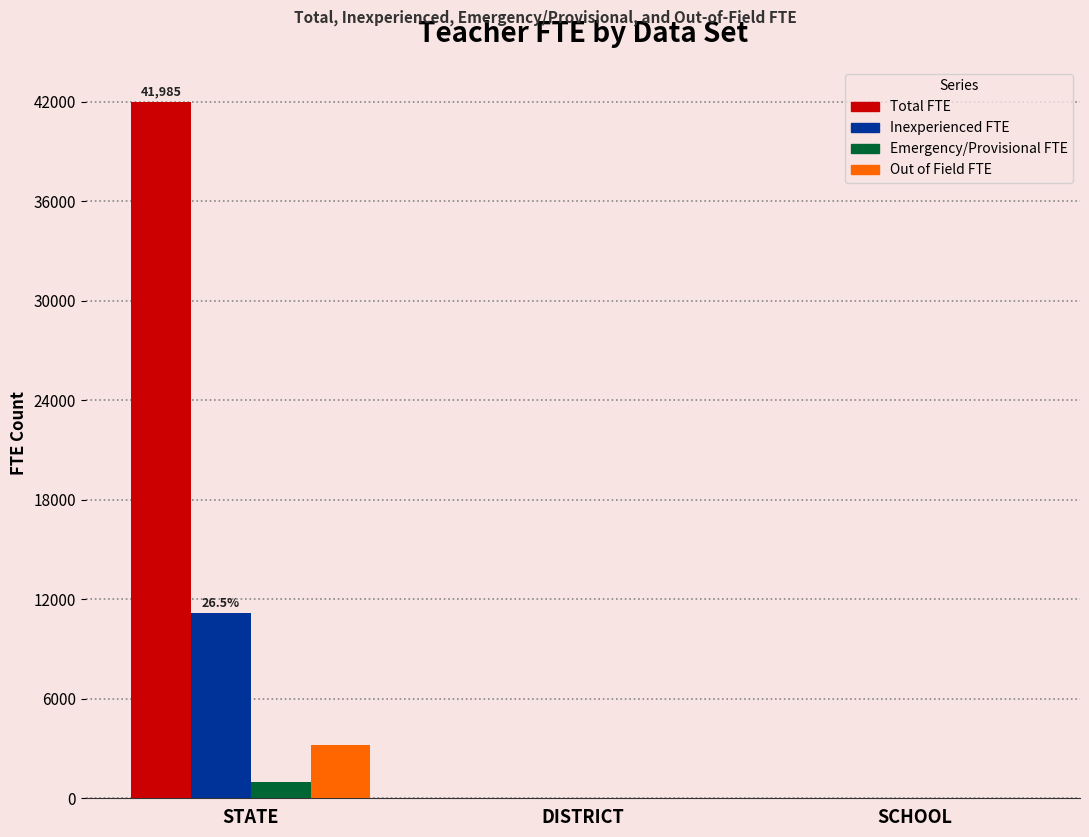

Reading left to right, transcribe all the data shown in this chart.

Total FTE: 41984.6	8.0	8.0
Inexperienced FTE: 11144.8	2.0	2.0
Emergency/Provisional FTE: 957.6	0.0	0.0
Out of Field FTE: 3204.2	0.0	0.0